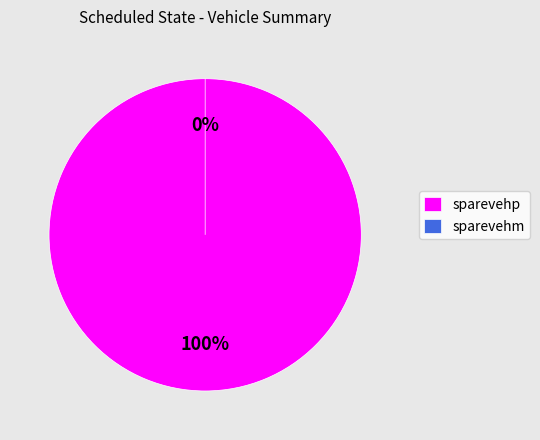

Which slice is the smallest?

sparevehm